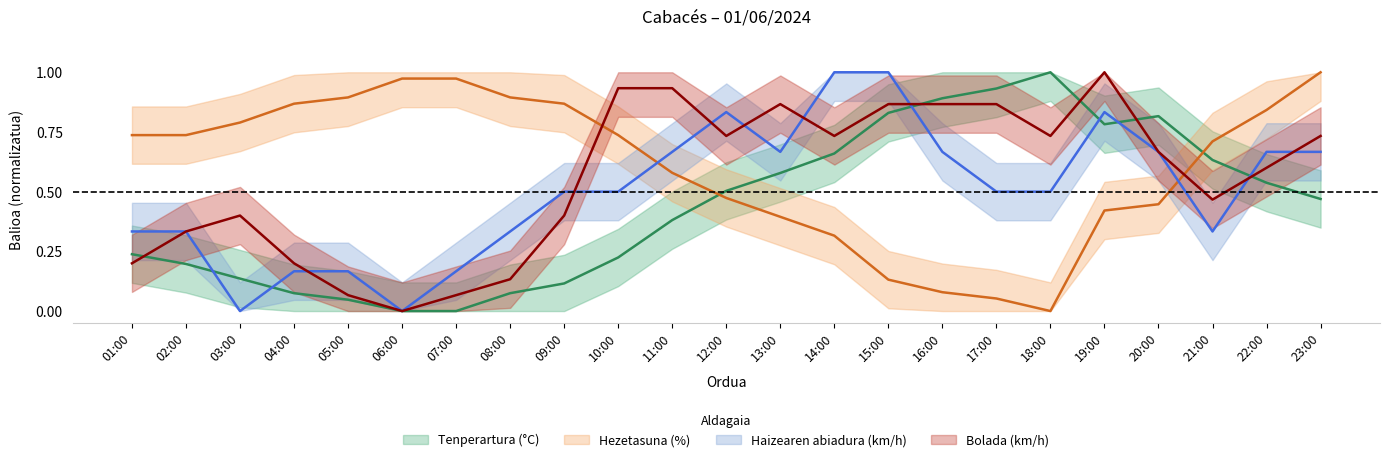

Reading left to right, what are all the values shown in this chart?

Tenperartura (°C): 0.2	0.2	0.1	0.1	0.0	0.0	0.0	0.1	0.1	0.2	0.4	0.5	0.6	0.7	0.8	0.9	0.9	1.0	0.8	0.8	0.6	0.5	0.5
Hezetasuna (%): 0.7	0.7	0.8	0.9	0.9	1.0	1.0	0.9	0.9	0.7	0.6	0.5	0.4	0.3	0.1	0.1	0.1	0.0	0.4	0.4	0.7	0.8	1.0
Haizearen abiadura (km/h): 0.3	0.3	0.0	0.2	0.2	0.0	0.2	0.3	0.5	0.5	0.7	0.8	0.7	1.0	1.0	0.7	0.5	0.5	0.8	0.7	0.3	0.7	0.7
Bolada (km/h): 0.2	0.3	0.4	0.2	0.1	0.0	0.1	0.1	0.4	0.9	0.9	0.7	0.9	0.7	0.9	0.9	0.9	0.7	1.0	0.7	0.5	0.6	0.7